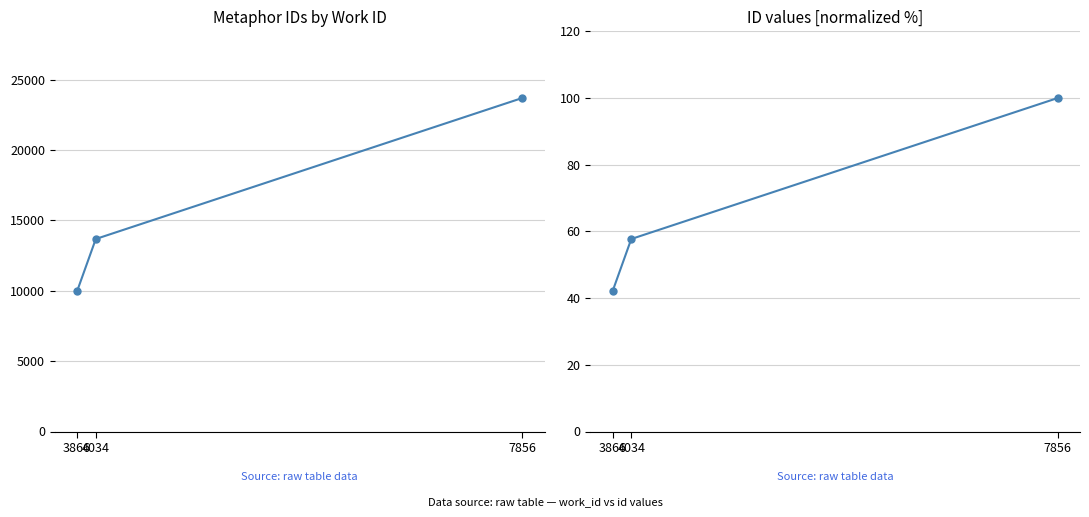

At how many categories does at least one series exceed 10258?

2